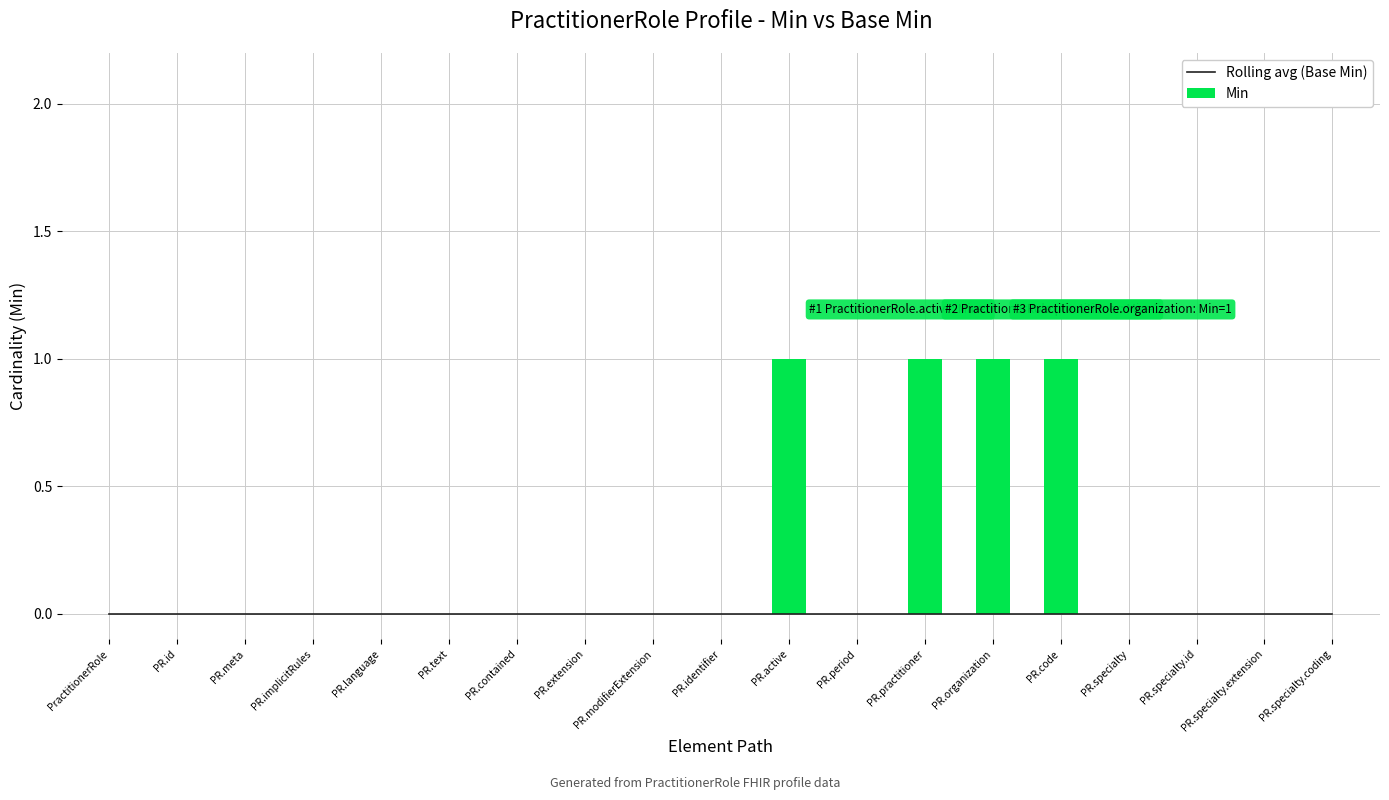

What is the label of the 9th bar from the right?

PR.active